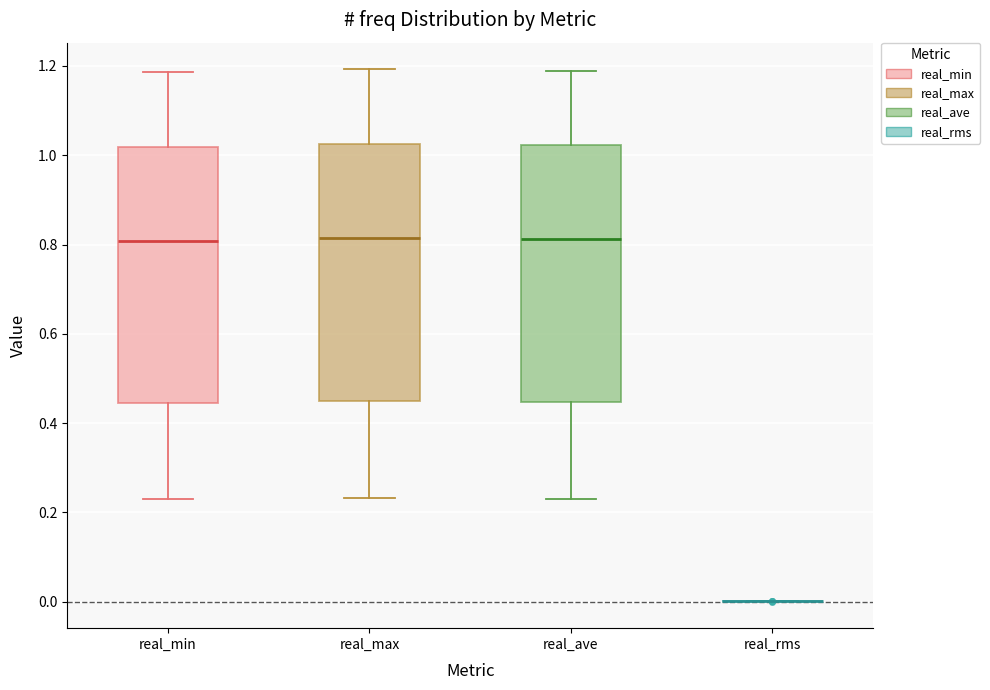

Reading left to right, read every box against the y-axis: the position of its median line, the range the box covers, and the ends of its whiskers. The values are not printed on the chart, so give them approximately, as read against the axis.

real_min: median 0.80, box 0.44 to 1.02, whiskers 0.24 to 1.18
real_max: median 0.82, box 0.44 to 1.02, whiskers 0.24 to 1.20
real_ave: median 0.82, box 0.44 to 1.02, whiskers 0.24 to 1.18
real_rms: box collapsed to a line at 0.00, whiskers 0.00 to 0.00